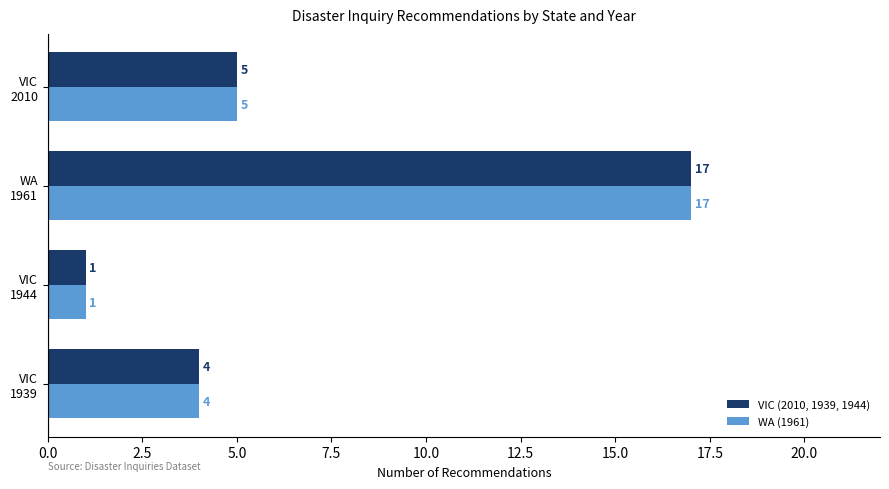

What is the sum of all WA (1961) values?

27